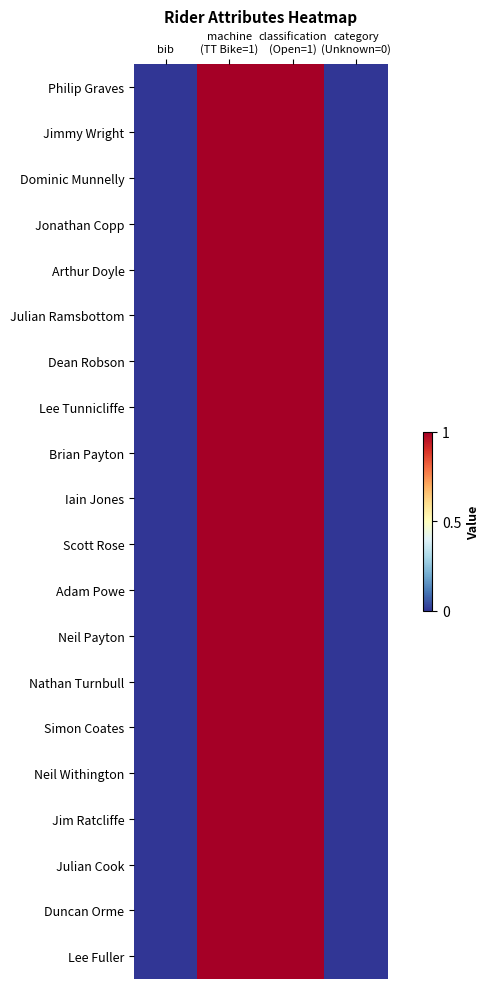

At how many categories does at least one series exceed 0?

2